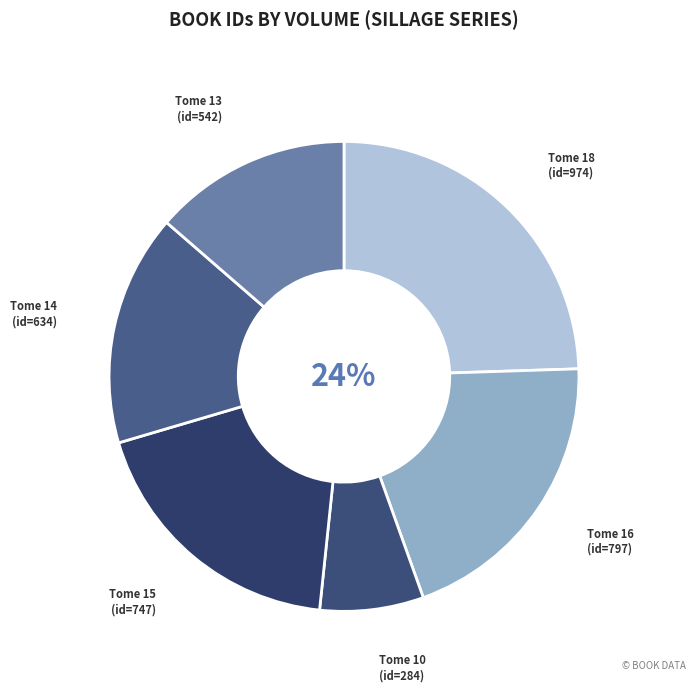

Between rating 7 (id=542) and rating 6 (id=974), which is larger?

rating 6 (id=974)